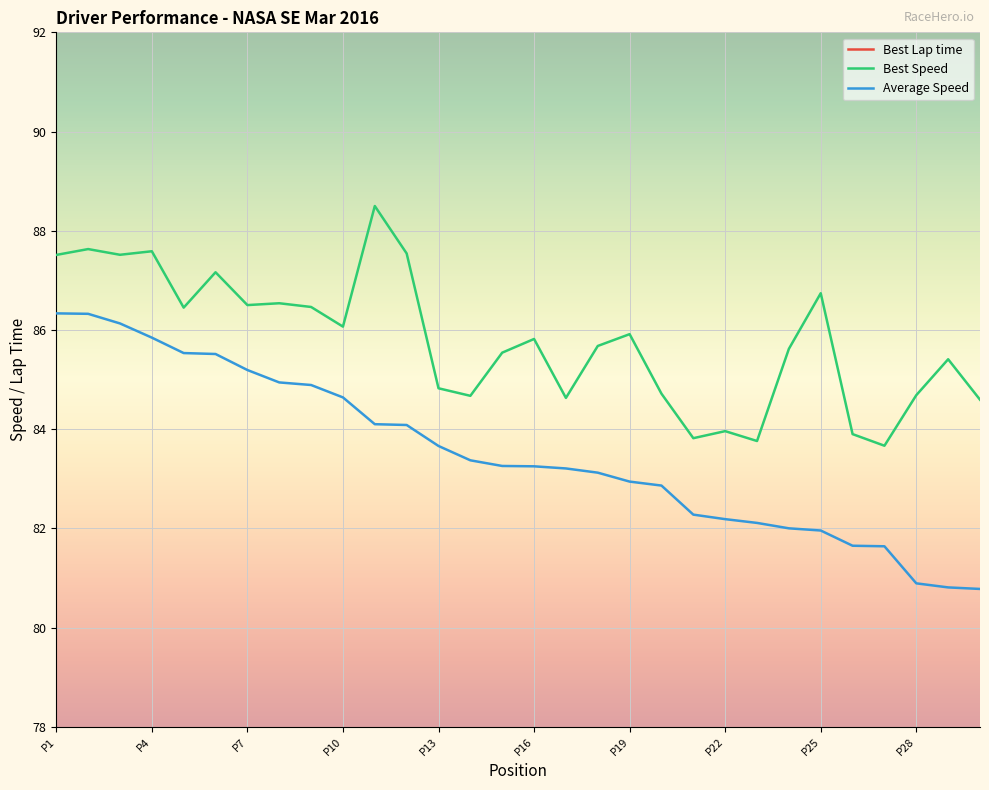

Is the value of Best Speed at P16 greater than the value of Average Speed at P19?

Yes